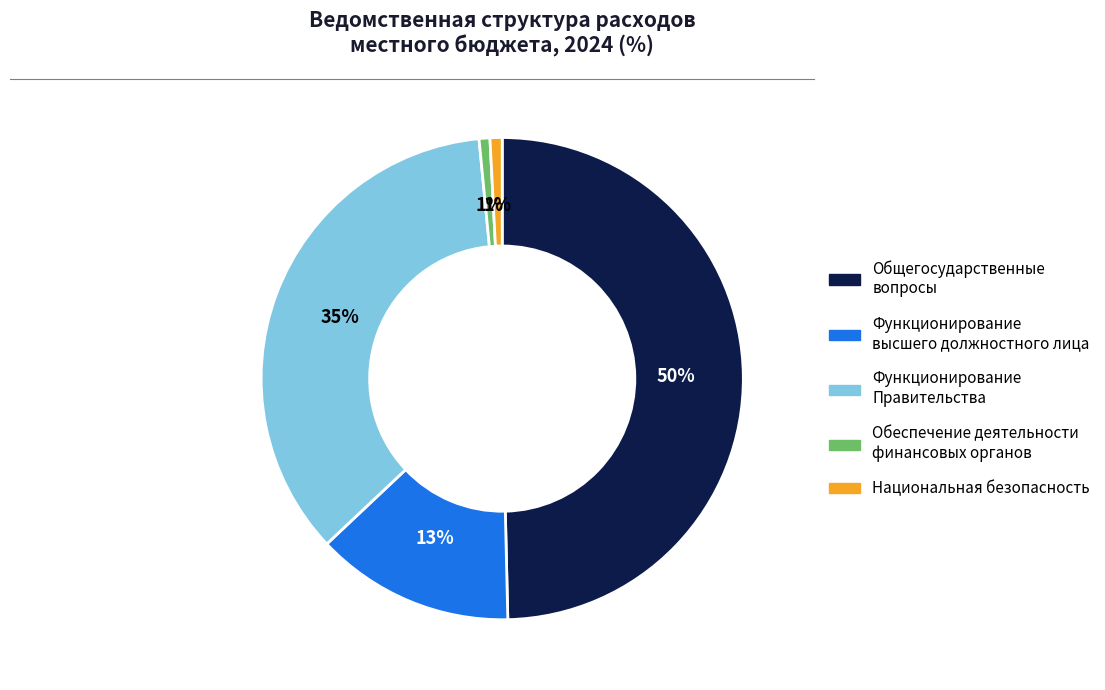

To the nearest percent, what is the average slice percentage?

20%